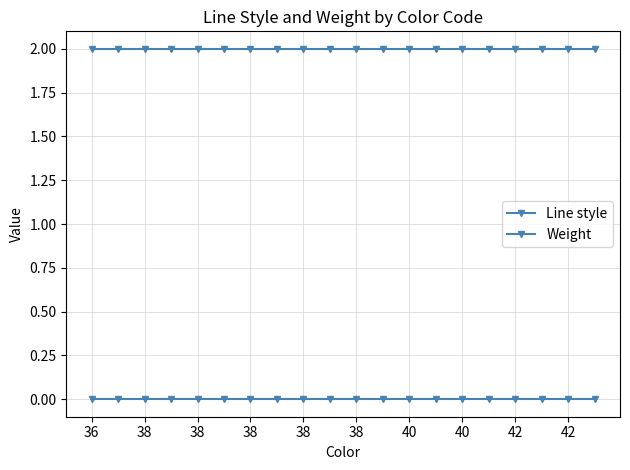

Which category has the highest value across all series?

36